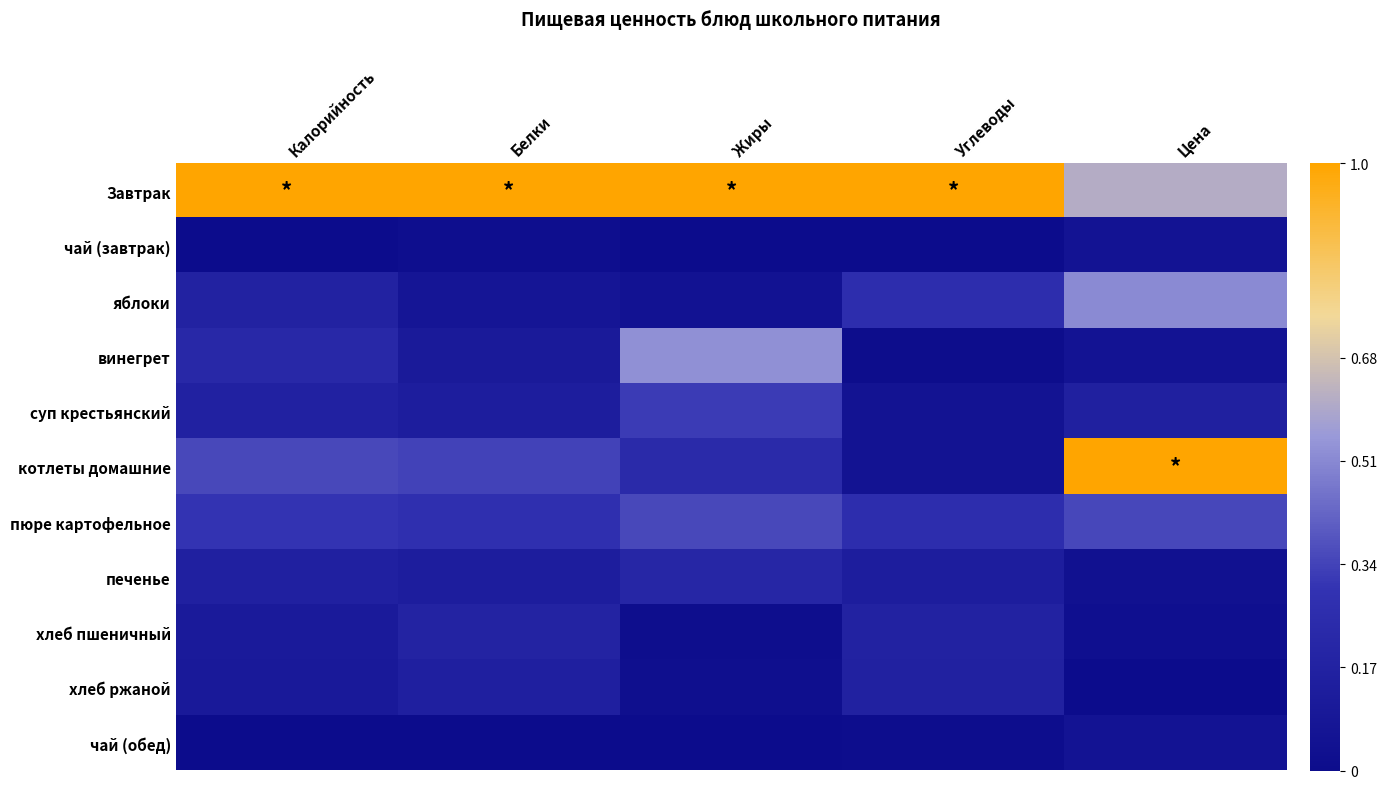

Between Калорийность and Цена, which is larger?

Калорийность